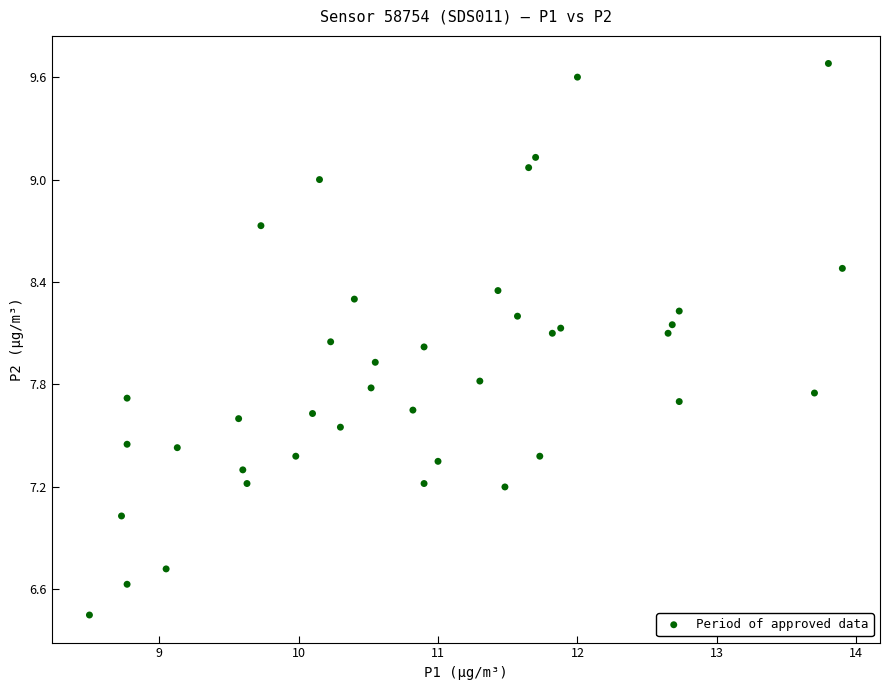

What is the range of Y values (max minus min)?

3.2